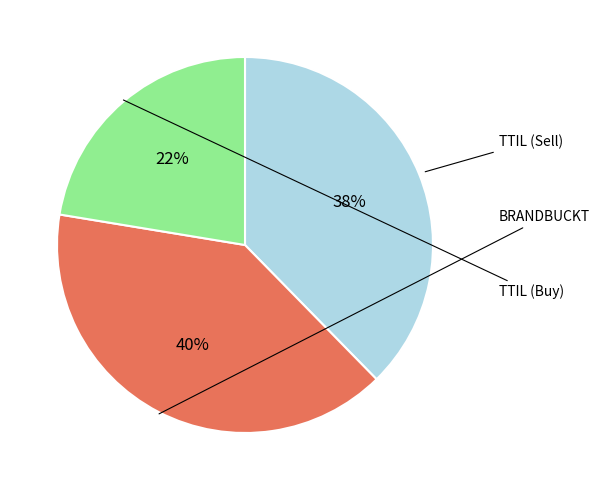

Is there a majority slice in this chart?

No